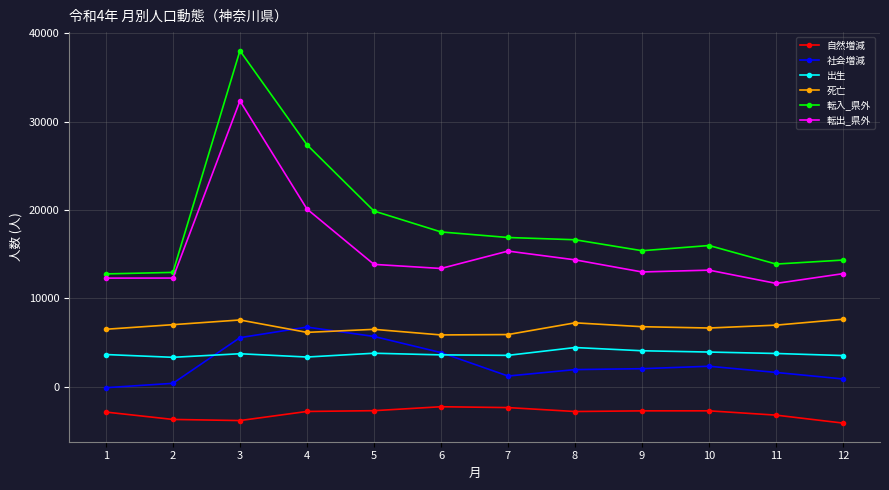

Which series changed the most between 3 and 10?

転入_県外